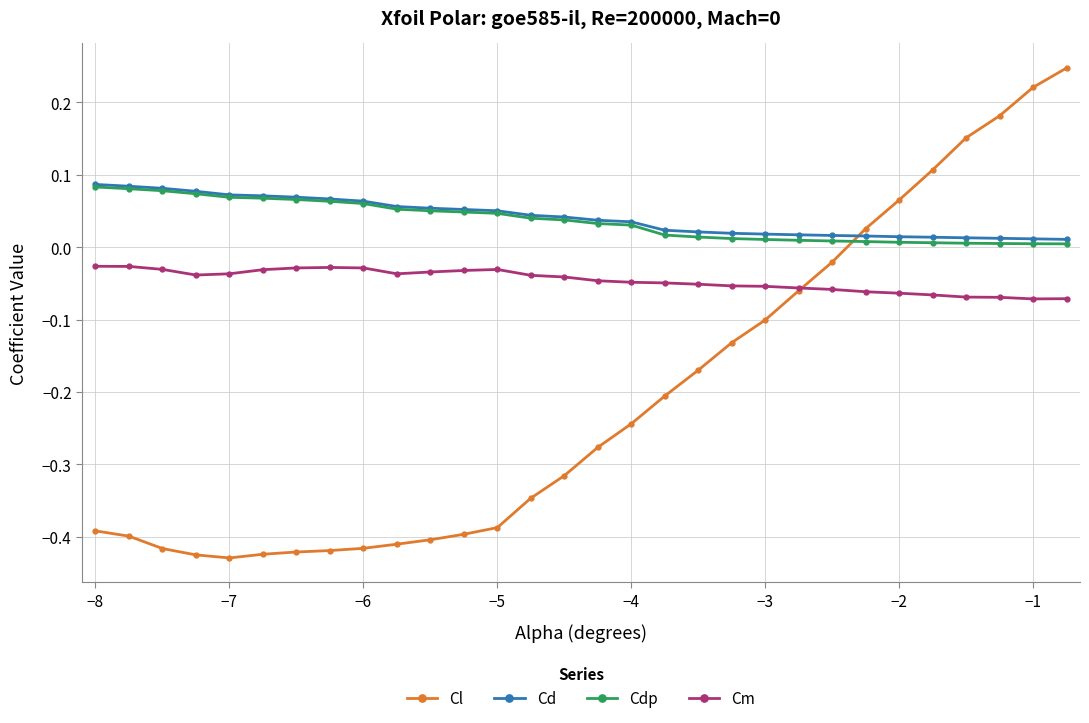

What is the sum of all Cl values?

-6.2